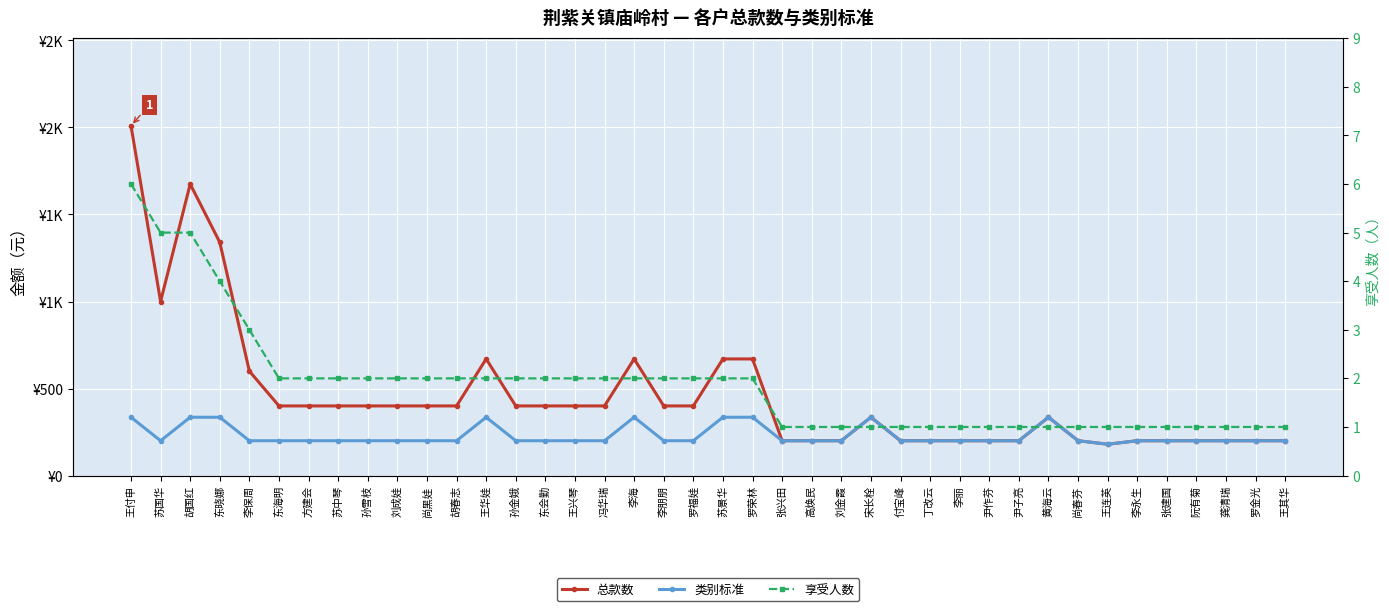

Where is 类别标准 nearest to the value 257?

苏国华